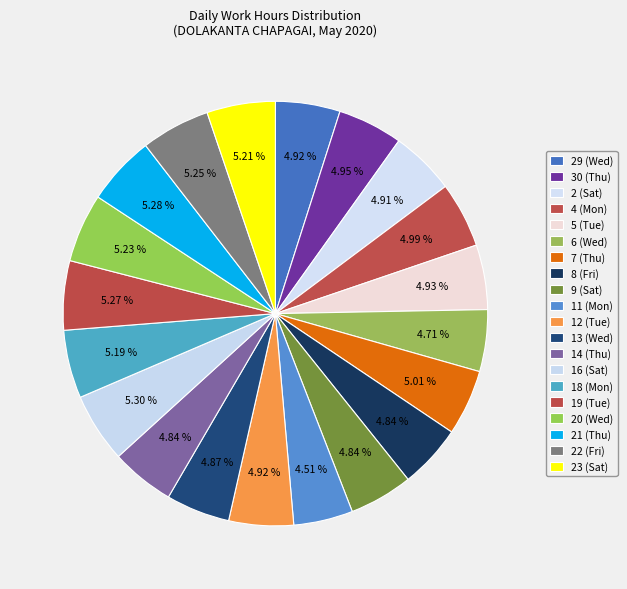

How many segments does this pie chart have?

20